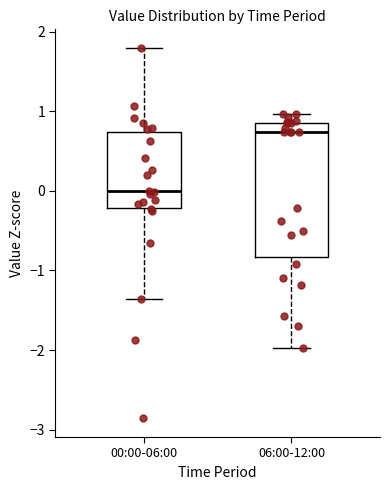

Which box is the tallest, from its lower edge to its upper edge?

06:00-12:00